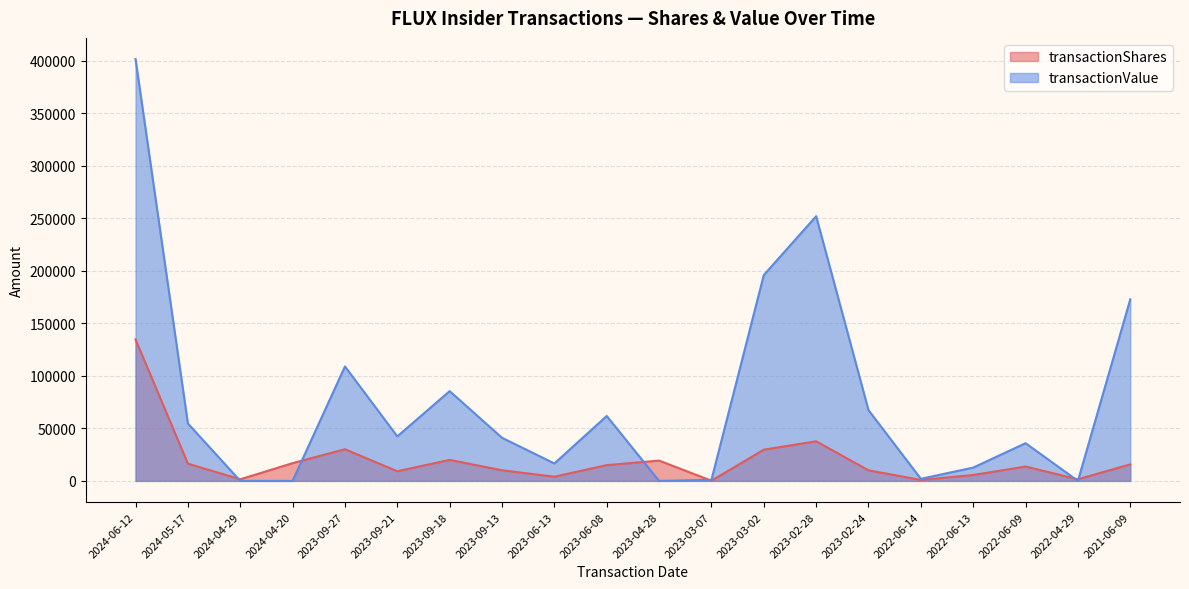

What is the approximate value of transactionValue at 2023-09-27, to the nearest 50?

108900